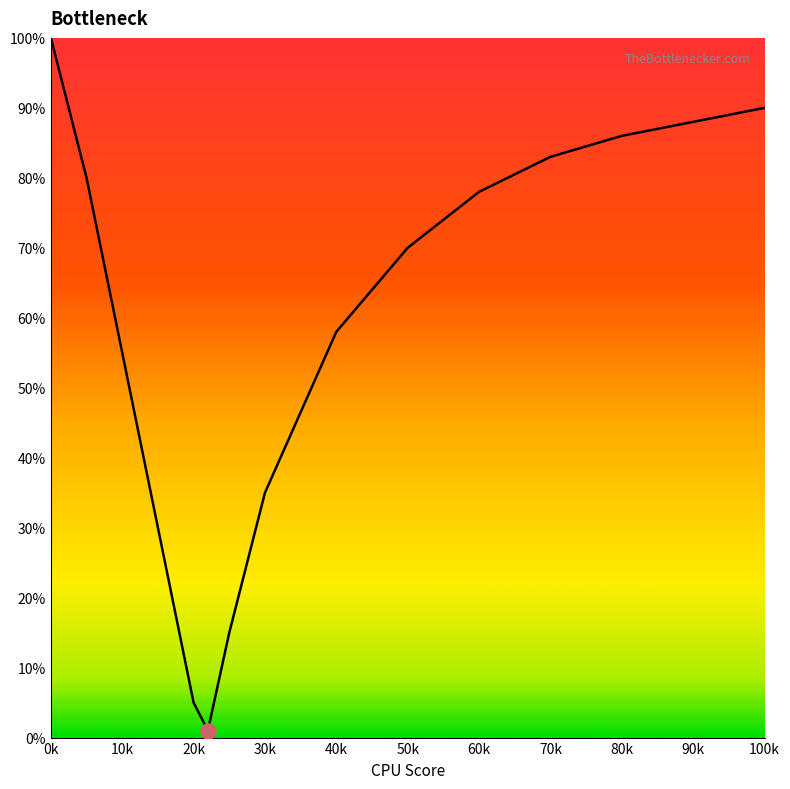

What is the difference between the maximum and minimum values?

99